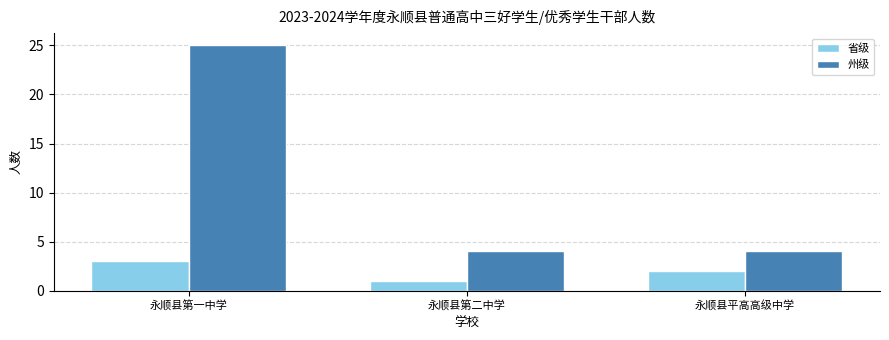

Reading left to right, list all the values displayed in this chart.

省级: 永顺县第一中学=3	永顺县第二中学=1	永顺县平高高级中学=2
州级: 永顺县第一中学=25	永顺县第二中学=4	永顺县平高高级中学=4